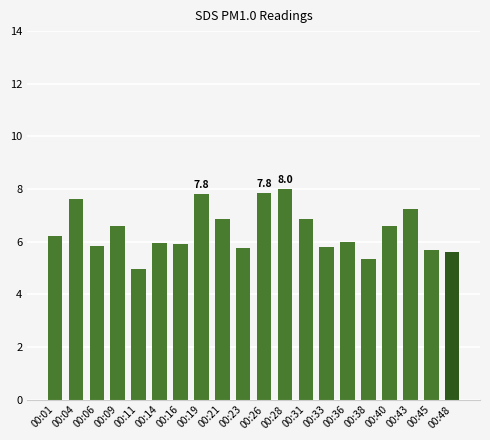

Are the bars horizontal?

No